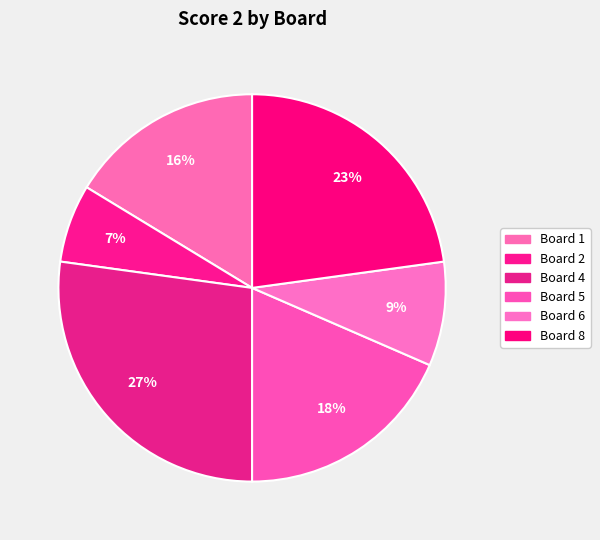

Count the number of slices in the pie.

6